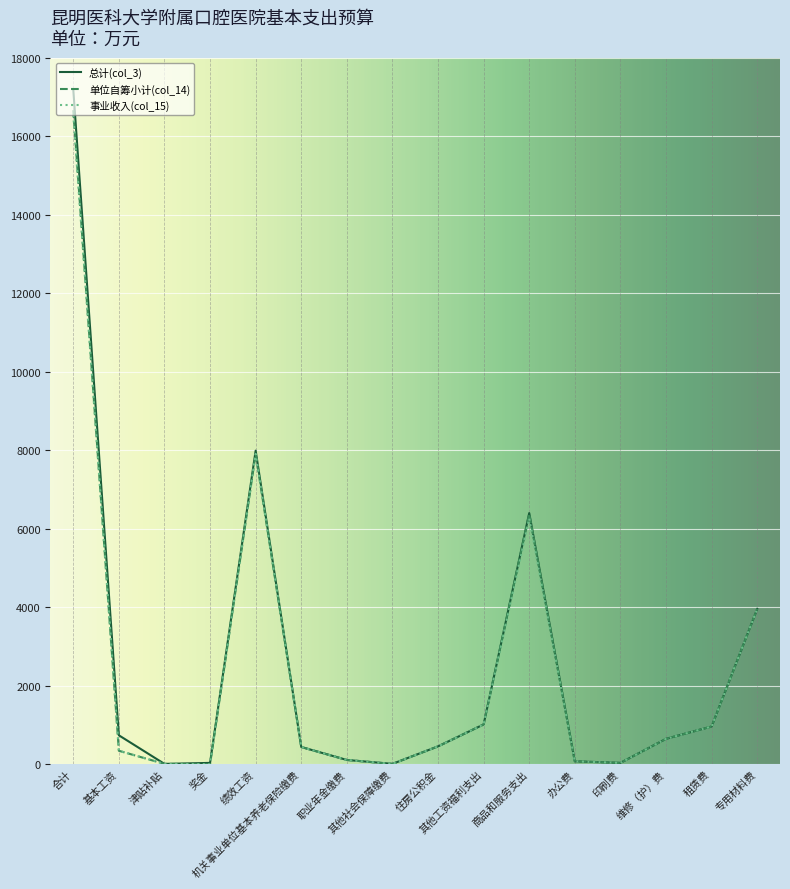

Which series has the largest range (max minus min)?

总计(col_3)